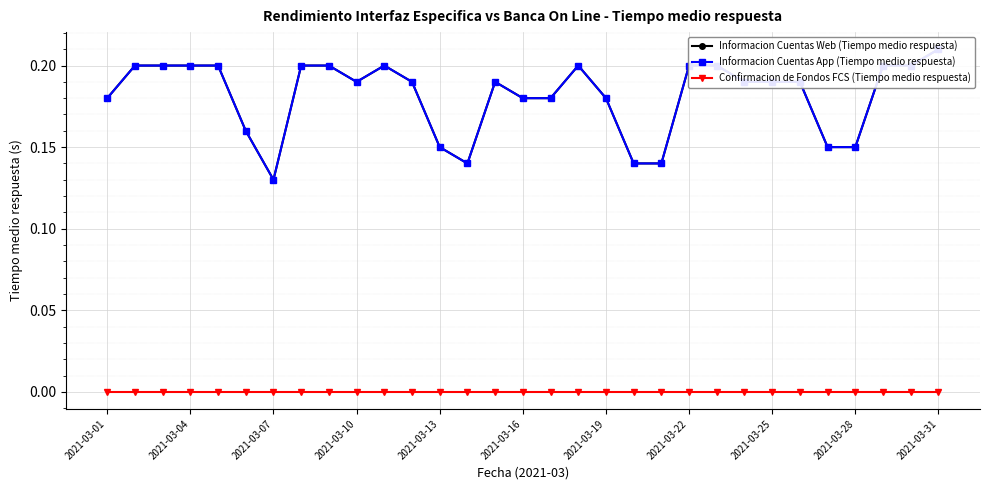

Is it true that Informacion Cuentas Web (Tiempo medio respuesta) equals 0.2 at 25?

True